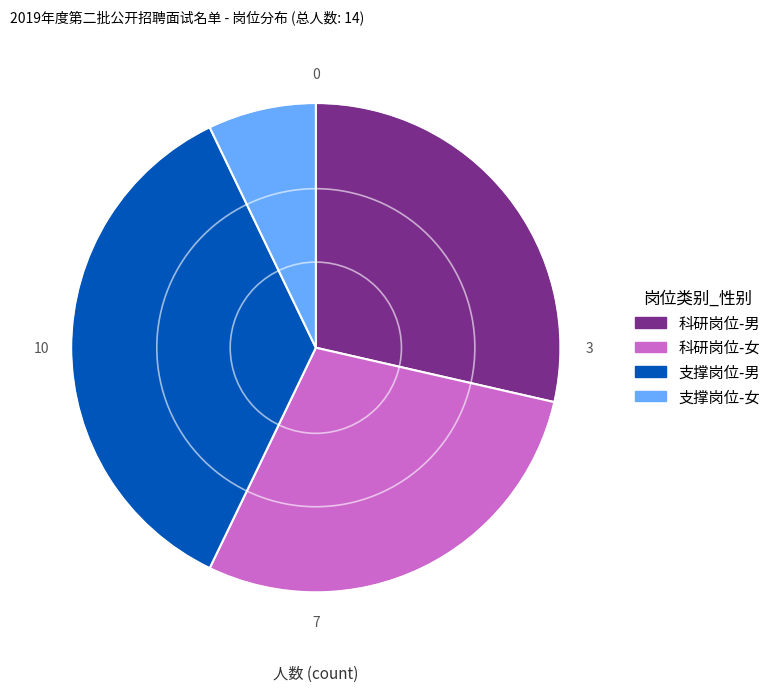

How many slices are in this pie chart?

4